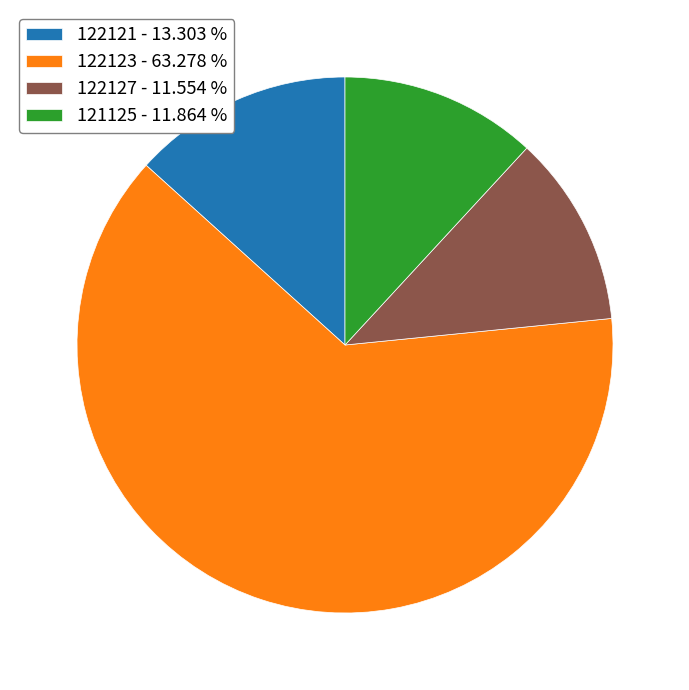

Is 122123 - 63.278 % the majority of the pie?

Yes